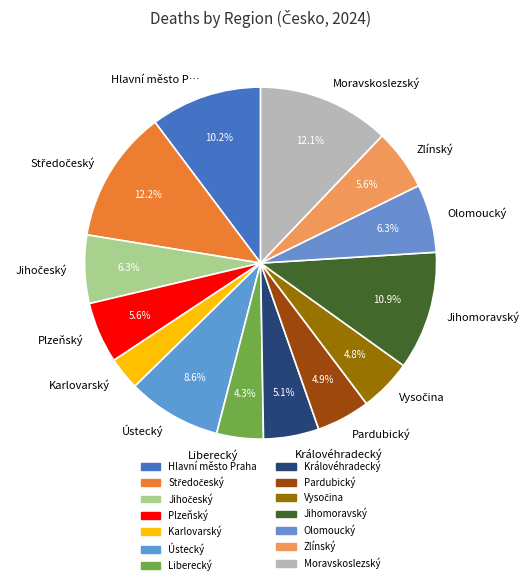

What portion of the pie excludes Zlínský?

94.4%